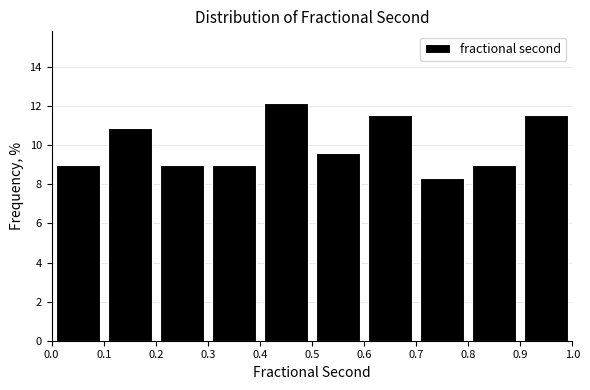

Reading left to right, list every bar in this chart as the range it spans on the x-axis followed by its height. The values are not printed on the chart, so give them approximately, as read against the axis.

0.0 to 0.1: 9.0
0.1 to 0.2: 10.8
0.2 to 0.3: 9.0
0.3 to 0.4: 9.0
0.4 to 0.5: 12.2
0.5 to 0.6: 9.6
0.6 to 0.7: 11.6
0.7 to 0.8: 8.4
0.8 to 0.9: 9.0
0.9 to 1.0: 11.6